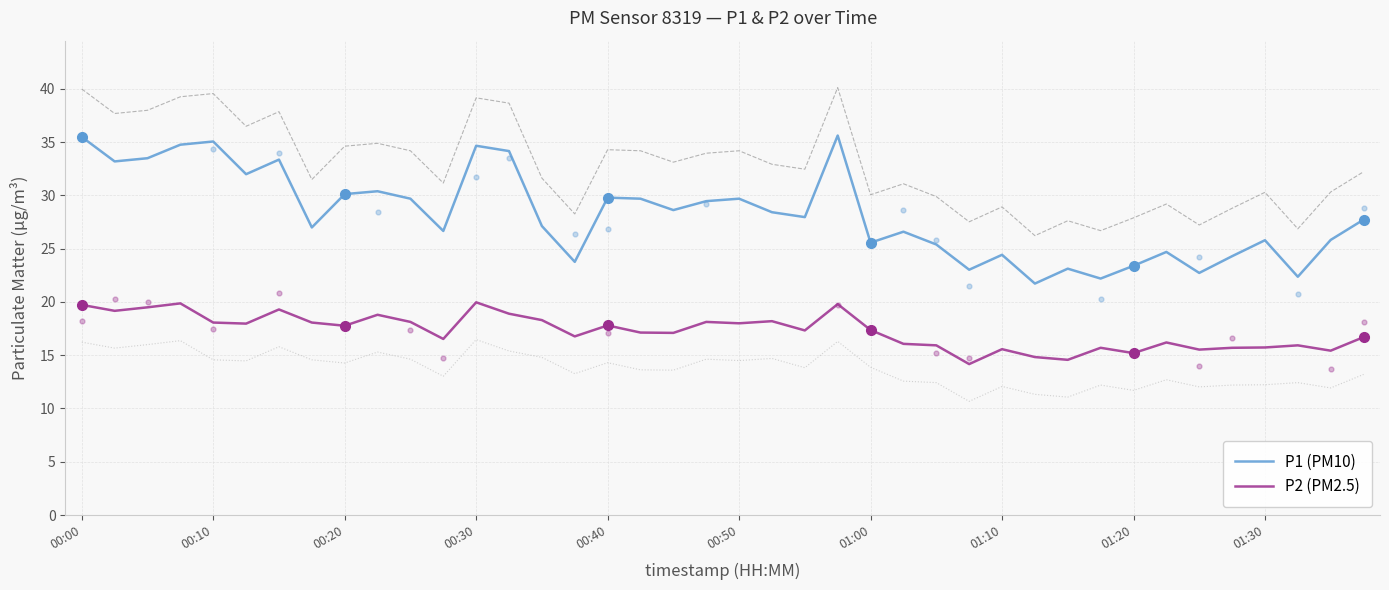

At which category is the sum across all series the highest?

23